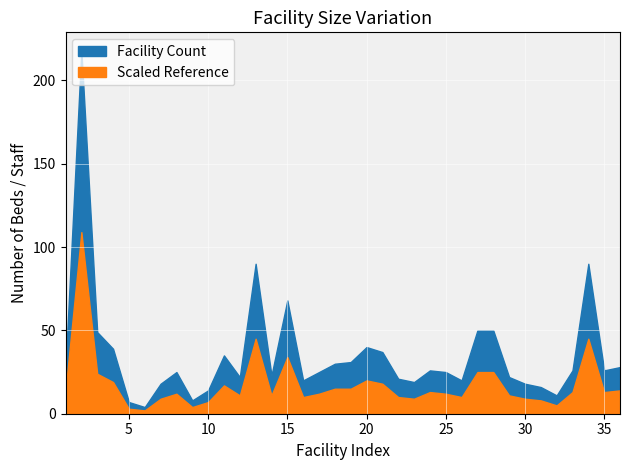

What is the difference between the maximum and second lowest values in the Facility Count series?

211